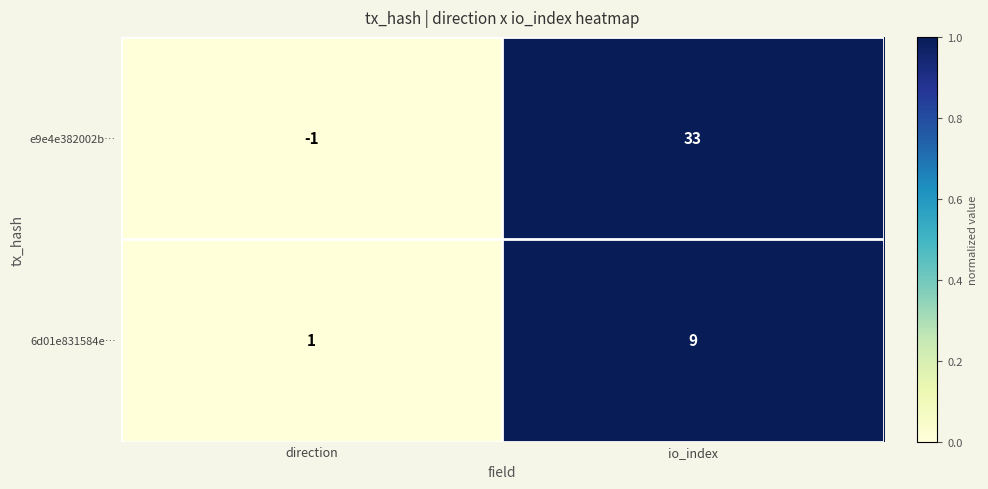

Reading left to right, list all the values displayed in this chart.

e9e4e382002b…: -1	33
6d01e831584e…: 1	9